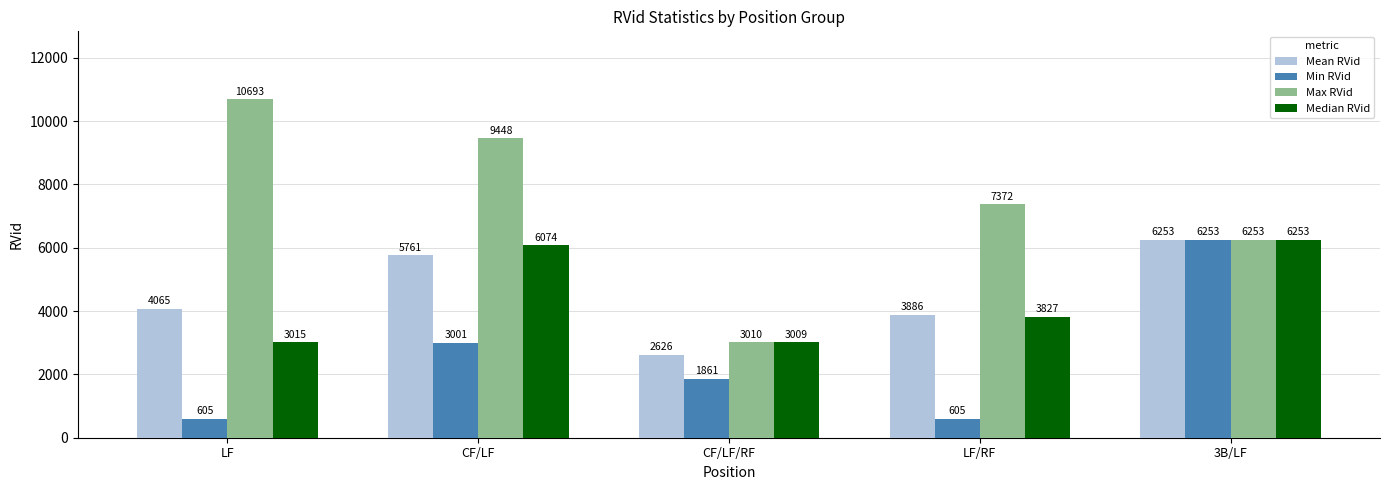

How many Max RVid values are between 6253 and 9448?

3